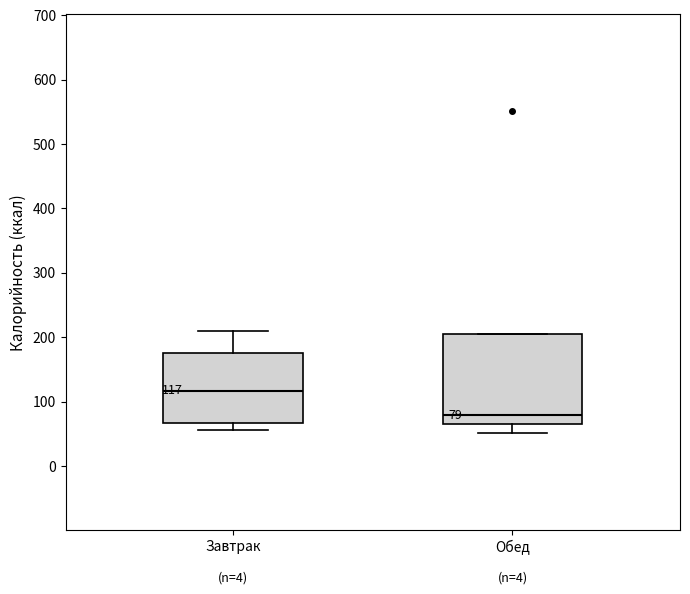

Which box is the tallest, from its lower edge to its upper edge?

Обед